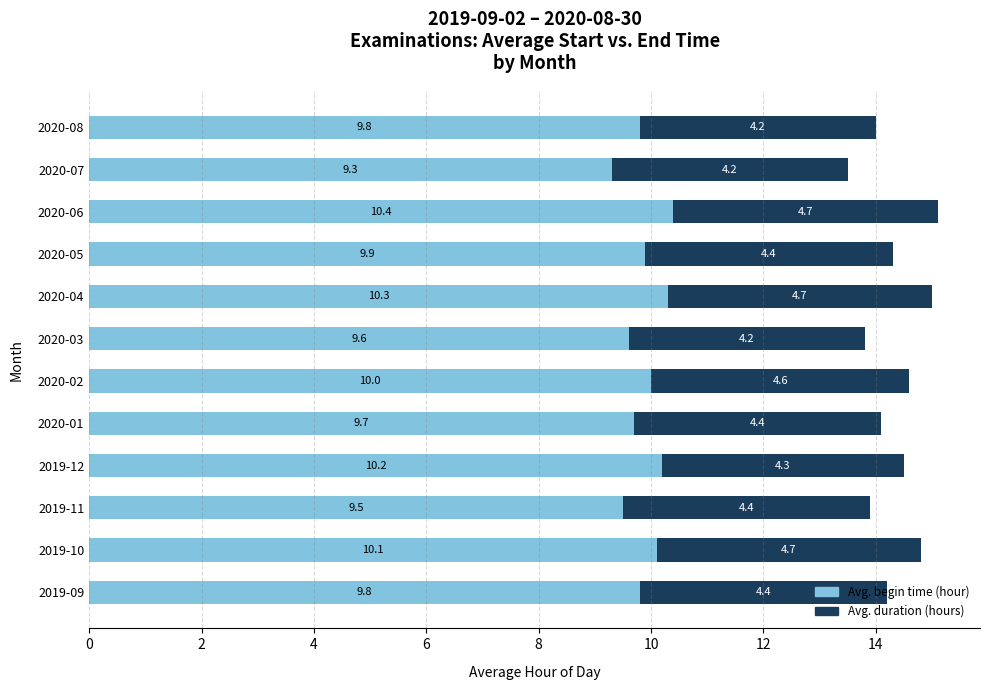

Count the number of data series in this chart.

2